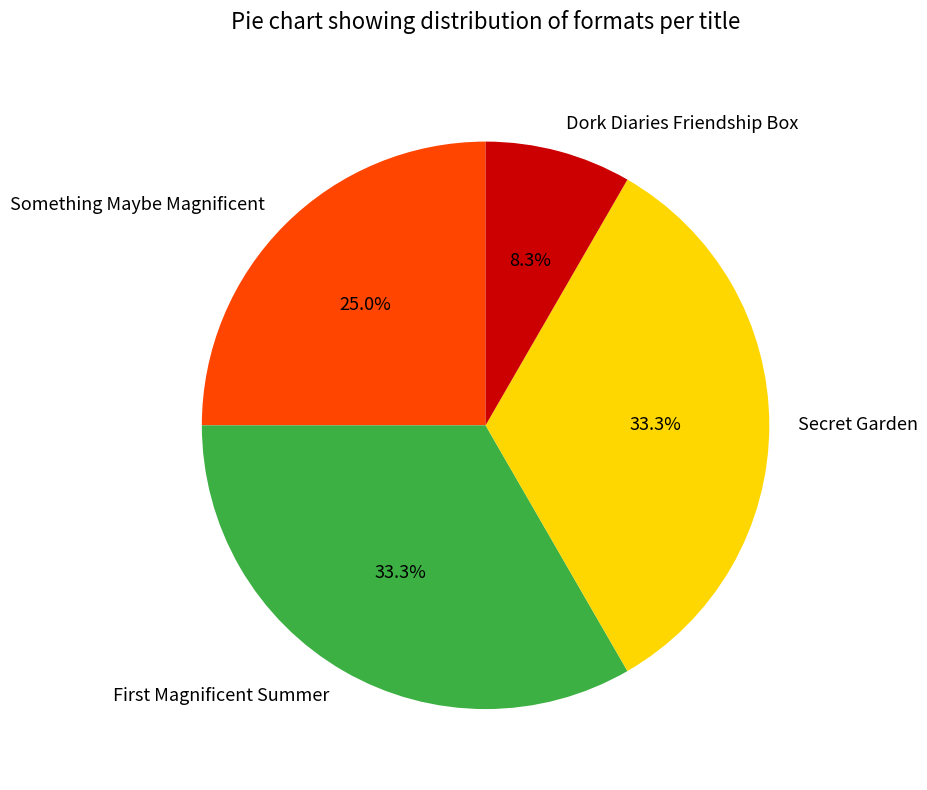

What portion of the pie excludes Dork Diaries Friendship Box?

91.7%